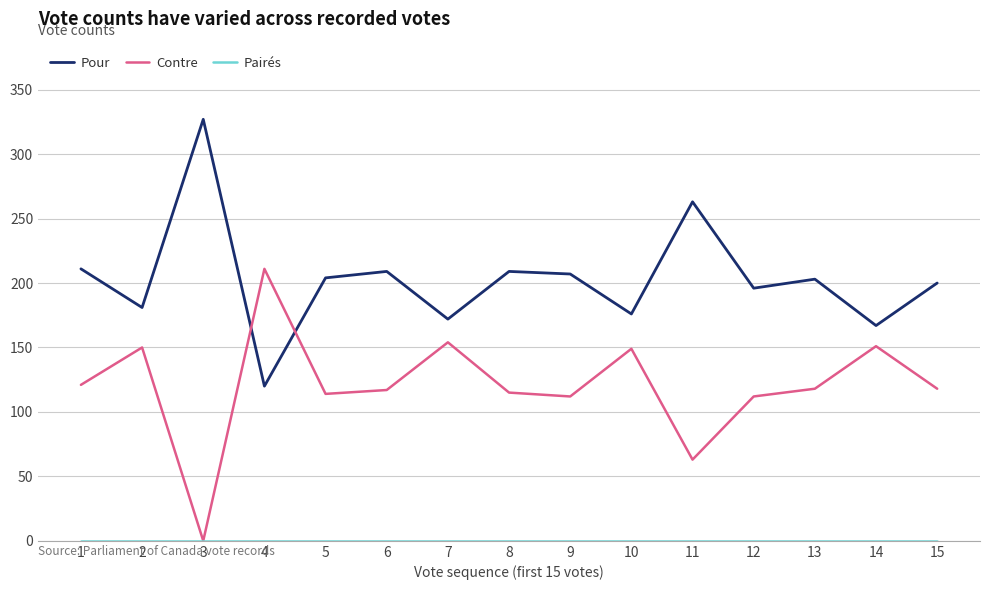

Where do Contre and Pour first cross each other?

3 and 4